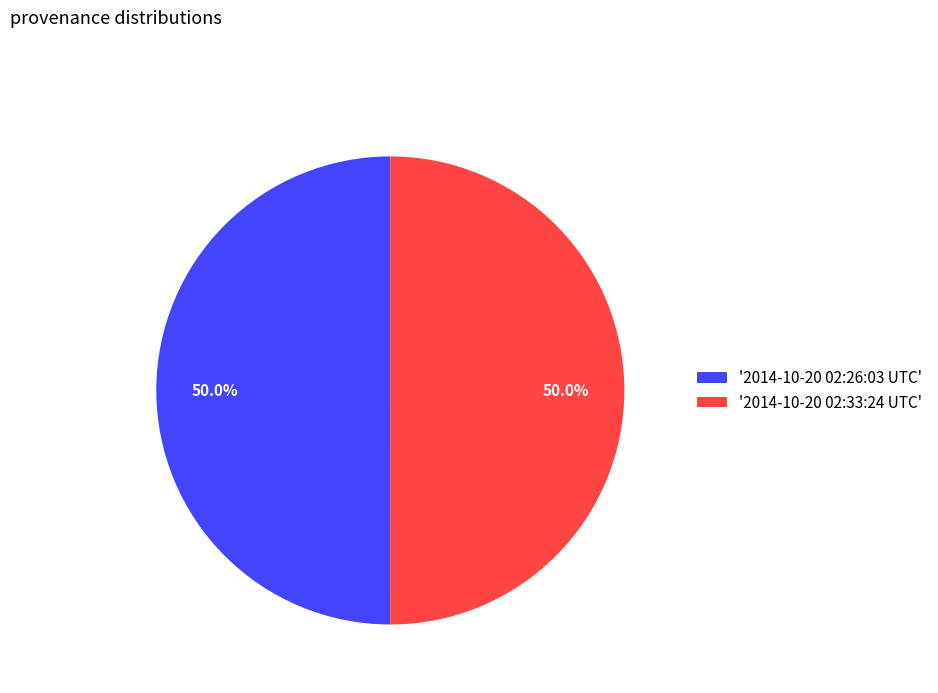

Combined, what portion of the pie is '2014-10-20 02:33:24 UTC' and '2014-10-20 02:26:03 UTC'?

100.0%